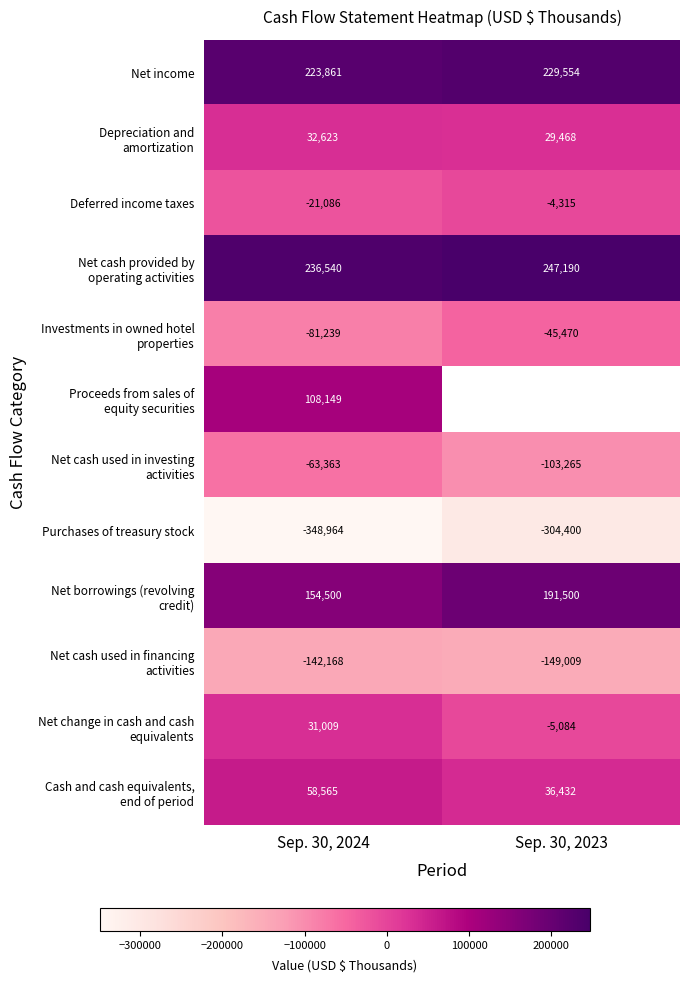

Count the number of data series in this chart.

12